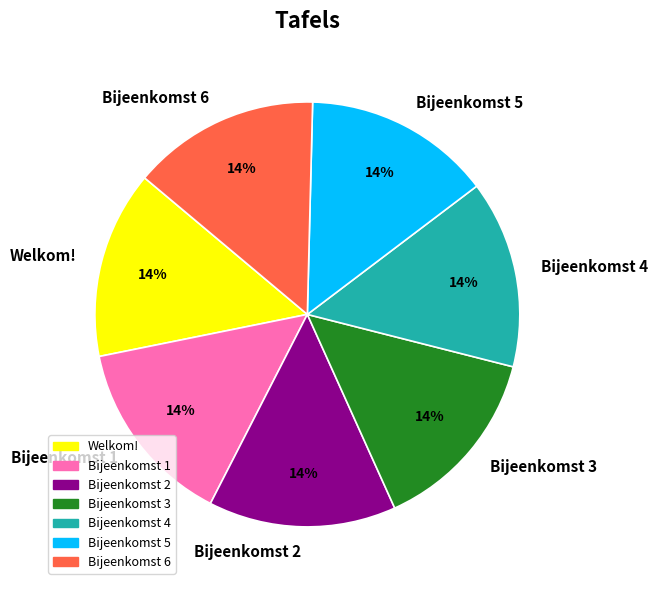

Count the number of slices in the pie.

7